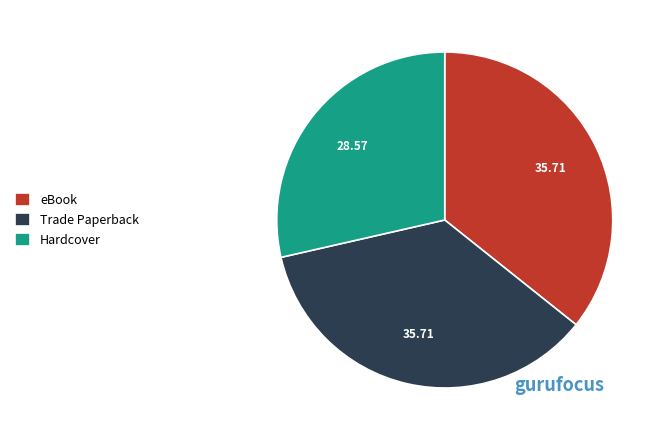

Which category has the smallest portion of the pie?

Hardcover